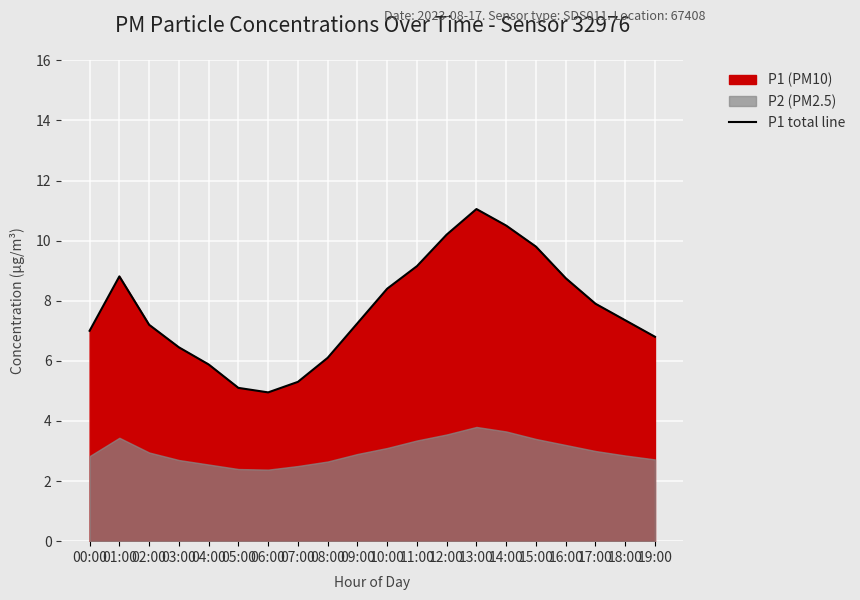

How many points are lower than both their immediate neighbors (excluding endpoints)?

1